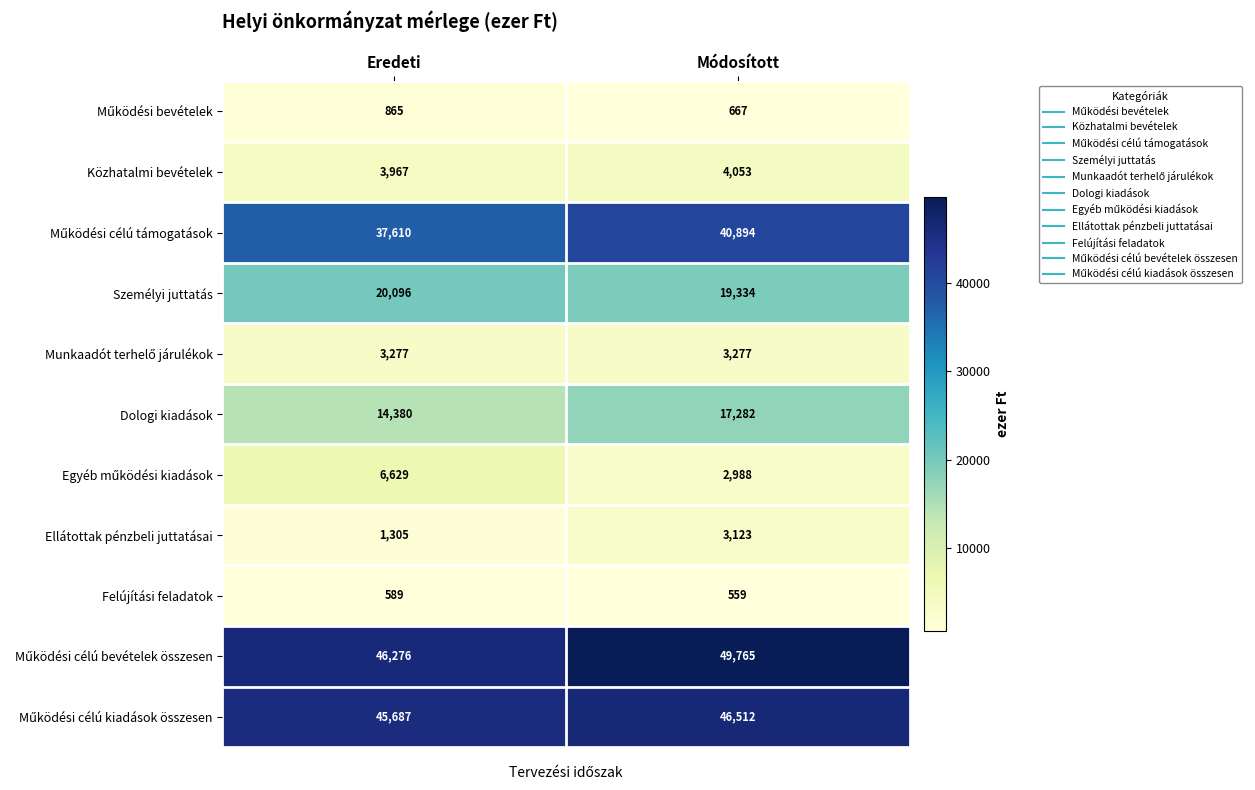

What is the difference between the maximum and minimum values in the Felújítási feladatok series?

30